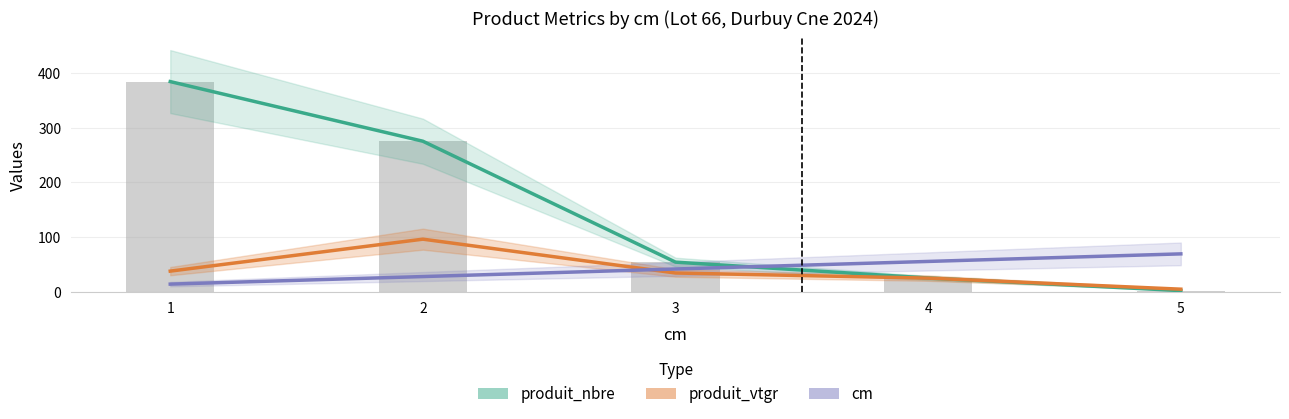

Rank the series at 4 from lowest to highest value.

produit_vtgr, produit_nbre, produit_nbre (bars), cm